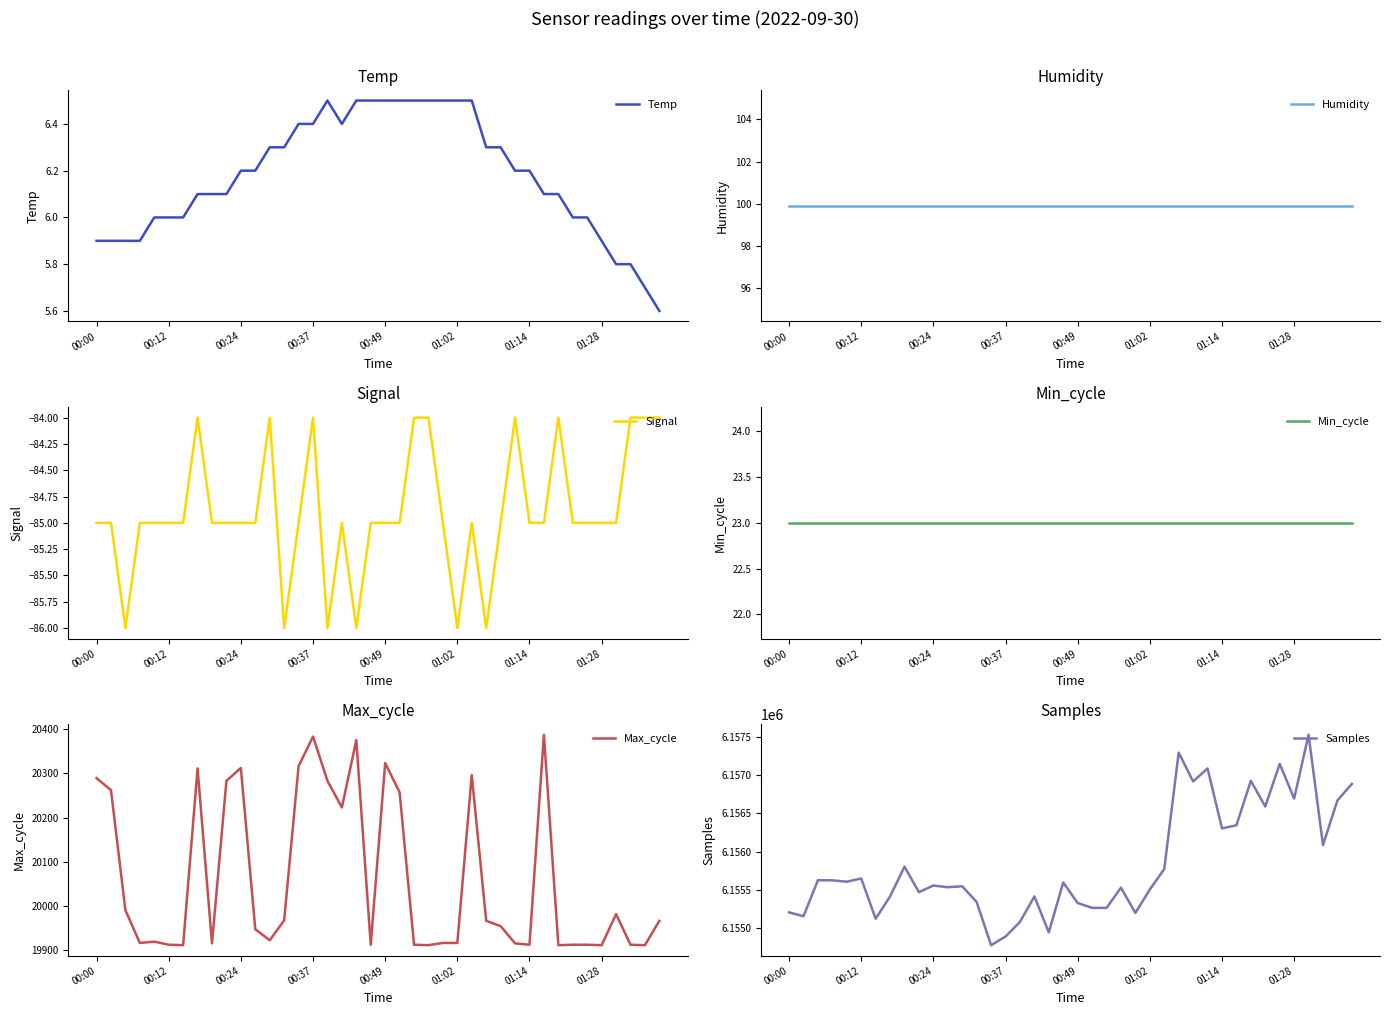

What is the total value across all series at 8?

6175766.0